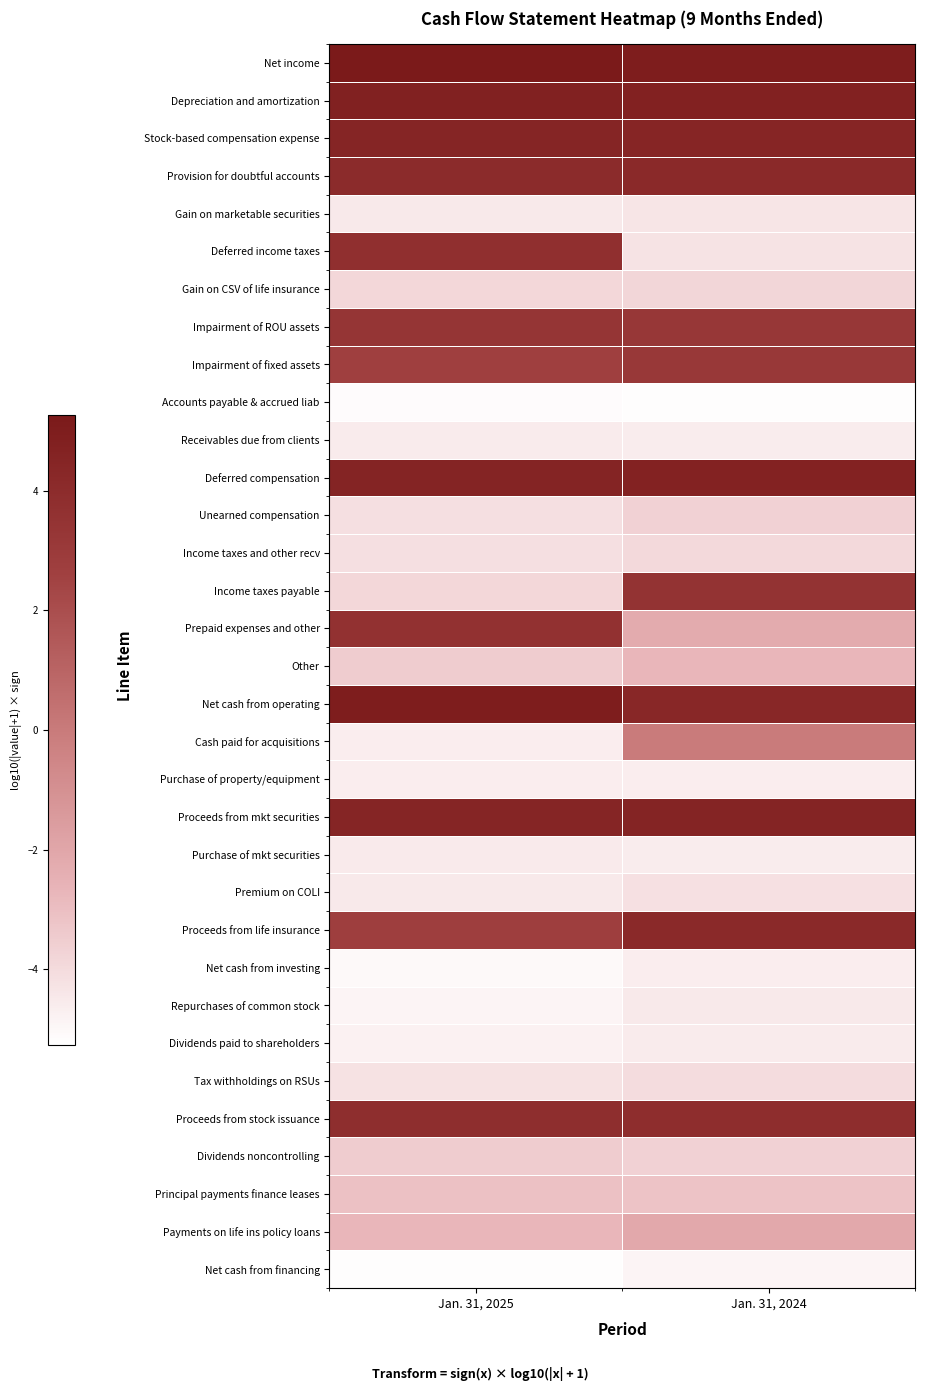

Reading left to right, extract all data points from this chart.

Net income: Jan. 31, 2025=5.3	Jan. 31, 2024=5.0
Depreciation and amortization: Jan. 31, 2025=4.8	Jan. 31, 2024=4.8
Stock-based compensation expense: Jan. 31, 2025=4.5	Jan. 31, 2024=4.5
Provision for doubtful accounts: Jan. 31, 2025=4.1	Jan. 31, 2024=4.2
Gain on marketable securities: Jan. 31, 2025=-4.4	Jan. 31, 2024=-4.4
Deferred income taxes: Jan. 31, 2025=3.8	Jan. 31, 2024=-4.3
Gain on CSV of life insurance: Jan. 31, 2025=-3.9	Jan. 31, 2024=-3.8
Impairment of ROU assets: Jan. 31, 2025=3.4	Jan. 31, 2024=3.2
Impairment of fixed assets: Jan. 31, 2025=2.7	Jan. 31, 2024=3.2
Accounts payable & accrued liab: Jan. 31, 2025=-5.1	Jan. 31, 2024=-5.2
Receivables due from clients: Jan. 31, 2025=-4.6	Jan. 31, 2024=-4.6
Deferred compensation: Jan. 31, 2025=4.6	Jan. 31, 2024=4.7
Unearned compensation: Jan. 31, 2025=-4.1	Jan. 31, 2024=-3.6
Income taxes and other recv: Jan. 31, 2025=-4.1	Jan. 31, 2024=-3.9
Income taxes payable: Jan. 31, 2025=-3.9	Jan. 31, 2024=3.5
Prepaid expenses and other: Jan. 31, 2025=3.6	Jan. 31, 2024=-2.2
Other: Jan. 31, 2025=-3.5	Jan. 31, 2024=-2.7
Net cash from operating: Jan. 31, 2025=5.0	Jan. 31, 2024=4.3
Cash paid for acquisitions: Jan. 31, 2025=-4.6	Jan. 31, 2024=0.0
Purchase of property/equipment: Jan. 31, 2025=-4.6	Jan. 31, 2024=-4.6
Proceeds from mkt securities: Jan. 31, 2025=4.5	Jan. 31, 2024=4.6
Purchase of mkt securities: Jan. 31, 2025=-4.5	Jan. 31, 2024=-4.6
Premium on COLI: Jan. 31, 2025=-4.5	Jan. 31, 2024=-4.2
Proceeds from life insurance: Jan. 31, 2025=2.8	Jan. 31, 2024=4.2
Net cash from investing: Jan. 31, 2025=-5.1	Jan. 31, 2024=-4.6
Repurchases of common stock: Jan. 31, 2025=-4.9	Jan. 31, 2024=-4.5
Dividends paid to shareholders: Jan. 31, 2025=-4.8	Jan. 31, 2024=-4.6
Tax withholdings on RSUs: Jan. 31, 2025=-4.2	Jan. 31, 2024=-4.0
Proceeds from stock issuance: Jan. 31, 2025=3.9	Jan. 31, 2024=3.9
Dividends noncontrolling: Jan. 31, 2025=-3.5	Jan. 31, 2024=-3.7
Principal payments finance leases: Jan. 31, 2025=-3.1	Jan. 31, 2024=-3.1
Payments on life ins policy loans: Jan. 31, 2025=-2.7	Jan. 31, 2024=-2.1
Net cash from financing: Jan. 31, 2025=-5.2	Jan. 31, 2024=-4.9